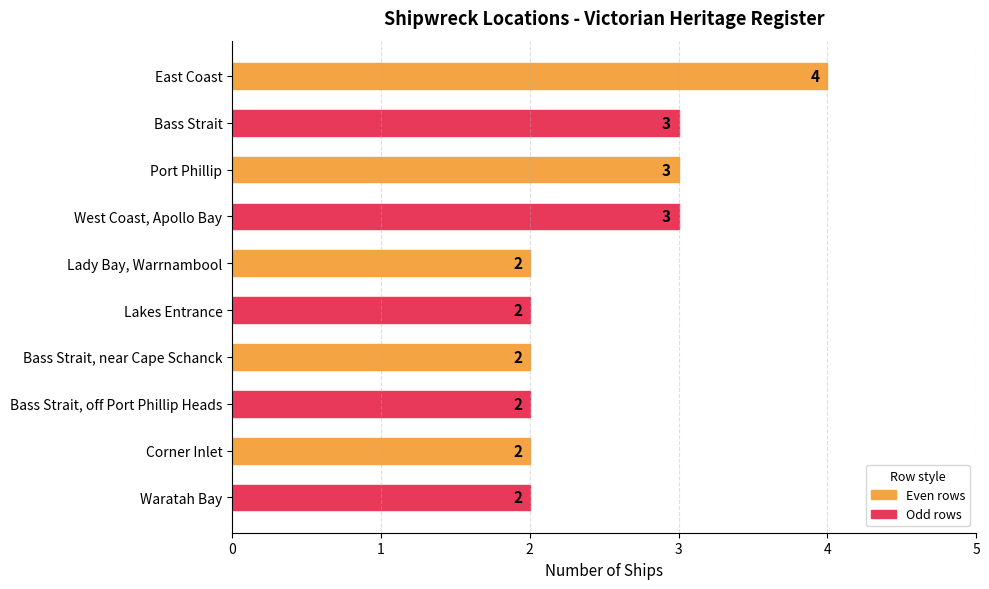

Read the value at Port Phillip.

3